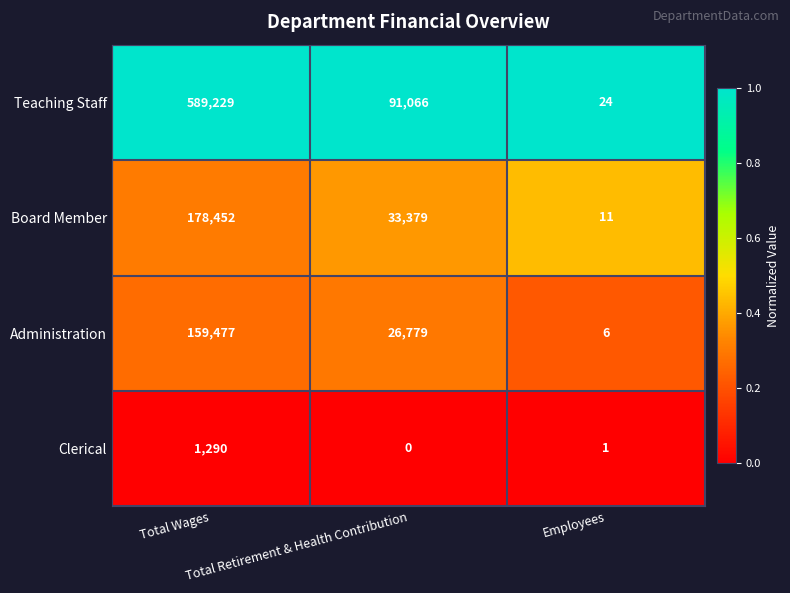

At Employees, list the series in order from largest to smallest.

Teaching Staff, Board Member, Administration, Clerical